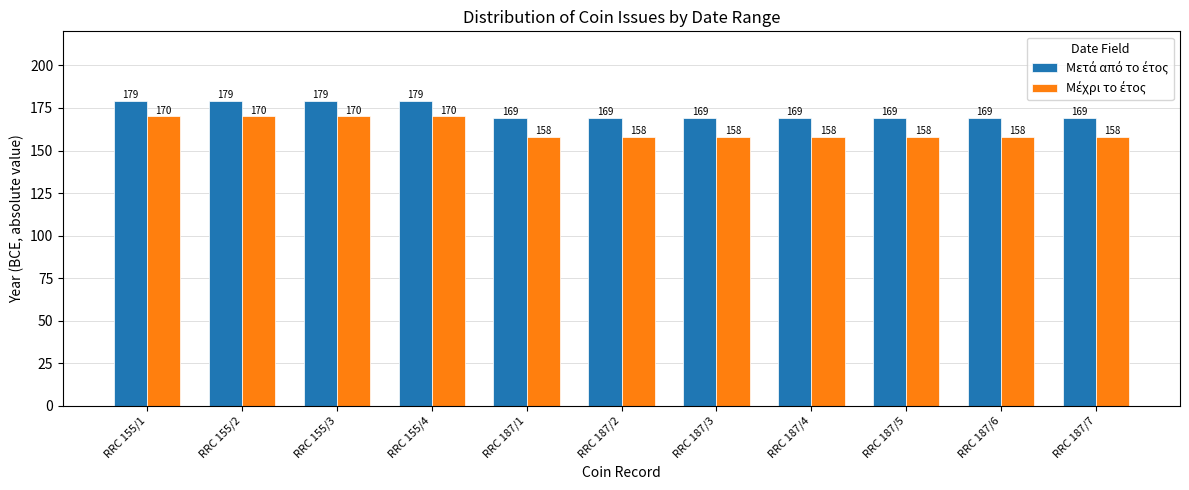

What is the greatest value displayed?

179